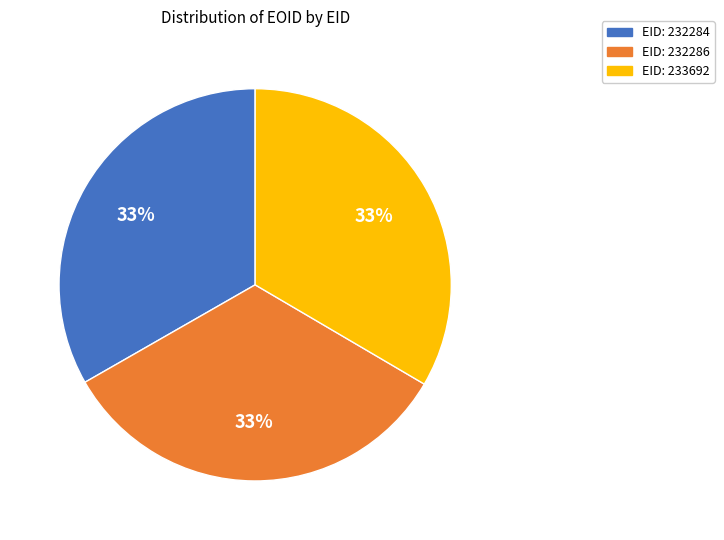

How many slices are in this pie chart?

3